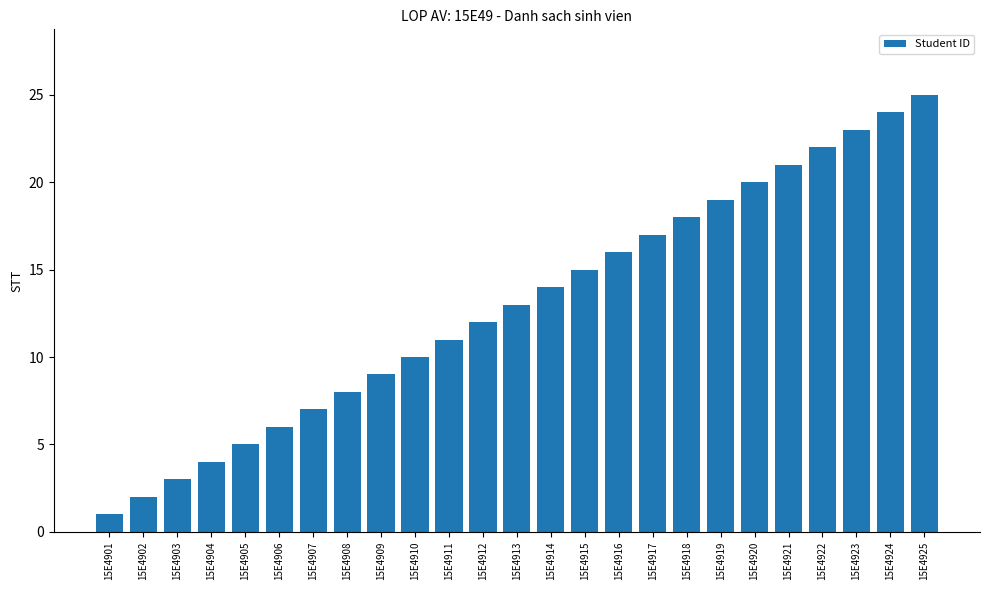

Reading left to right, transcribe all the data shown in this chart.

1	2	3	4	5	6	7	8	9	10	11	12	13	14	15	16	17	18	19	20	21	22	23	24	25